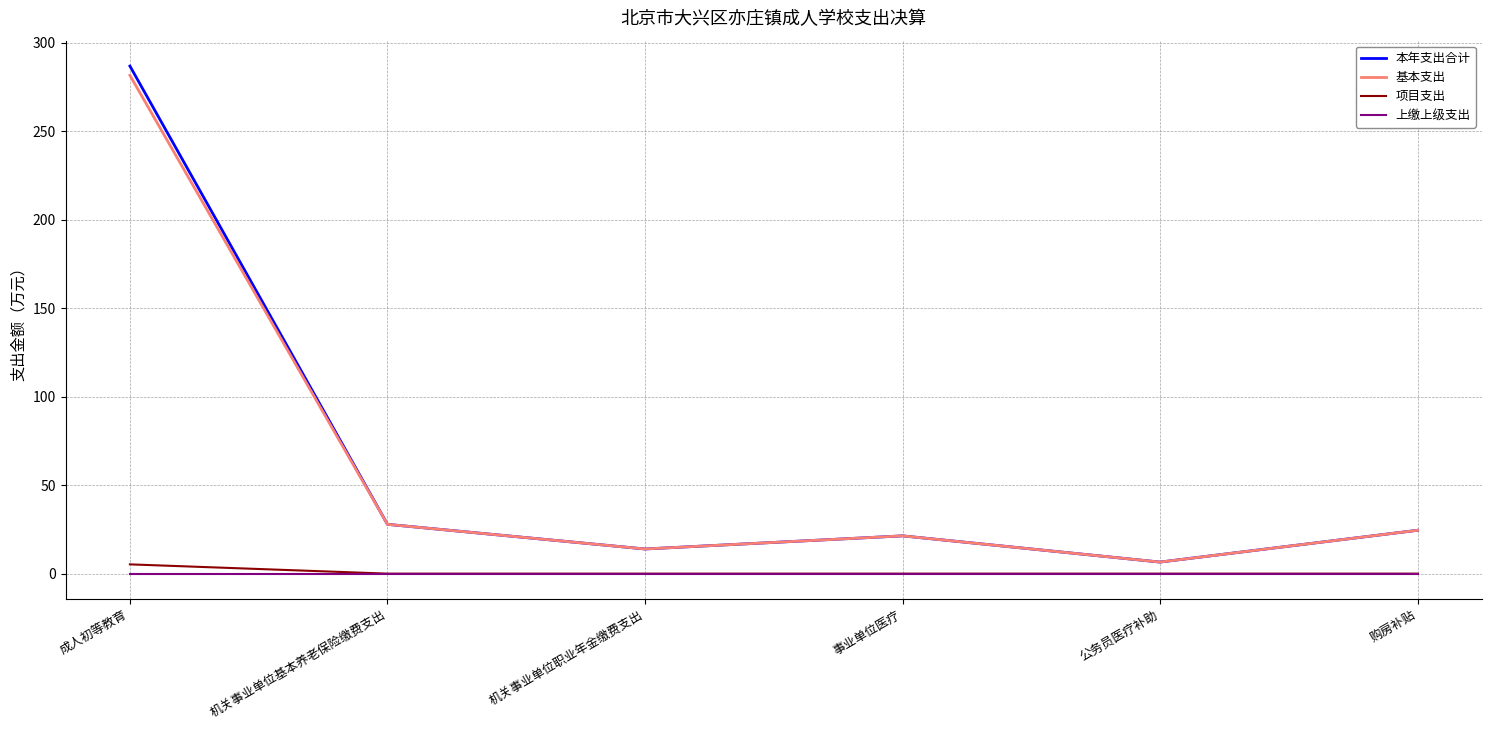

Which category has the lowest value in the 本年支出合计 series?

公务员医疗补助